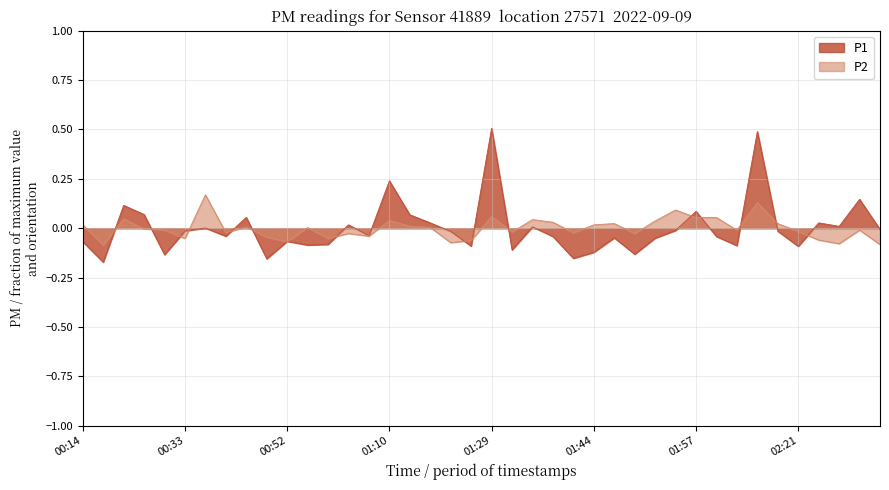

Which has a higher value, 01:08 or 01:26?

01:08